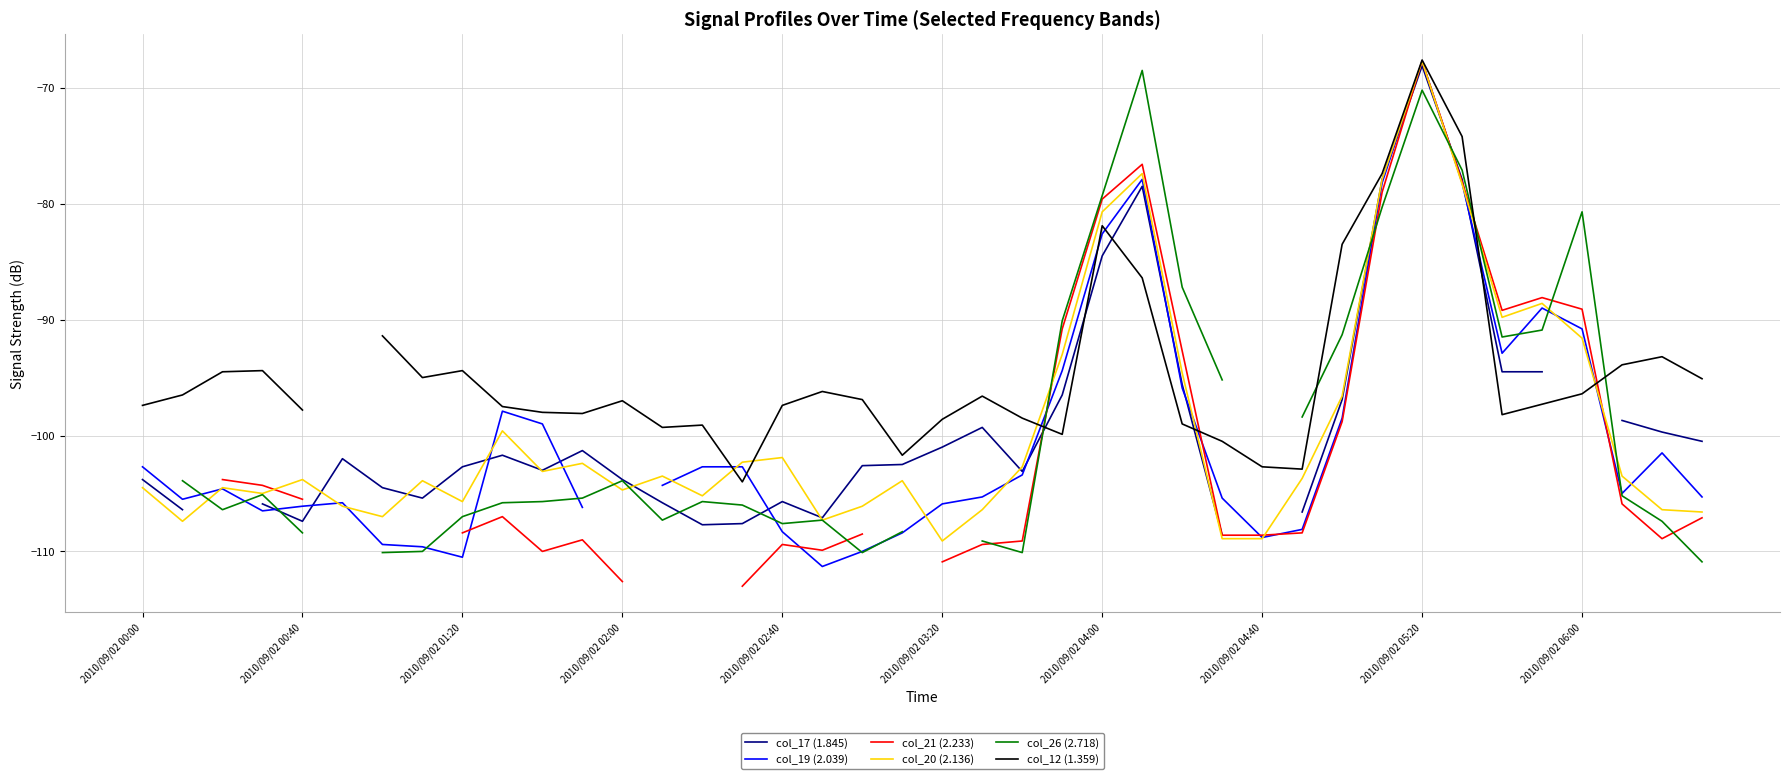

What is the lowest value of the col_20 (2.136) series?

-109.1